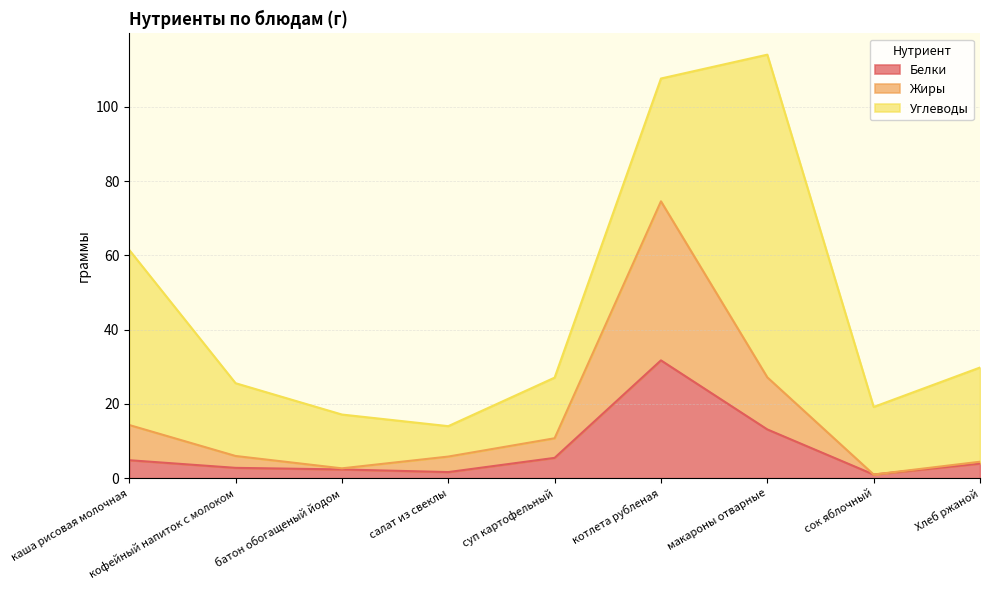

Where does the Белки series first go above 3?

каша рисовая молочная